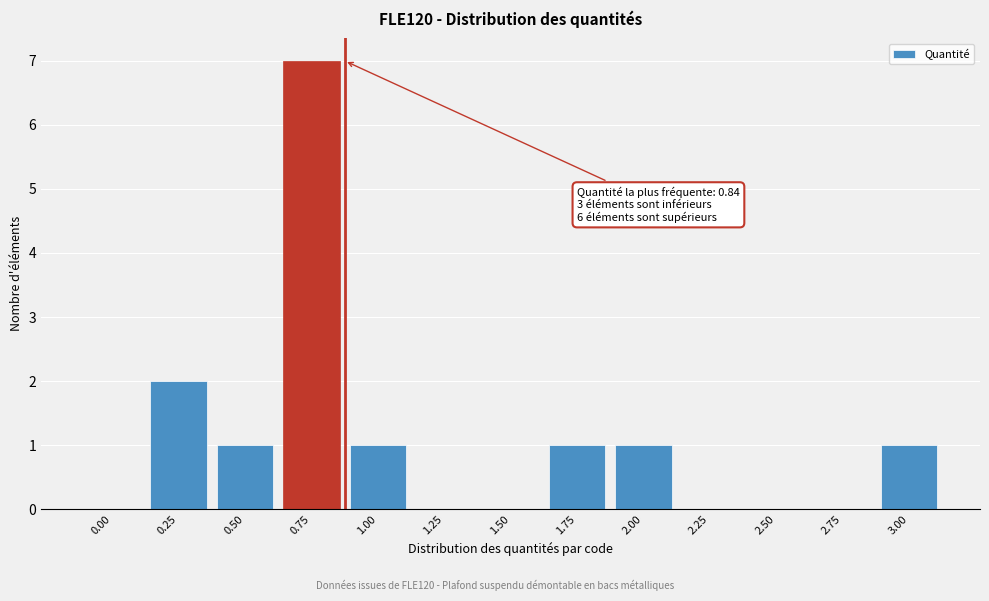

Reading left to right, transcribe all the data shown in this chart.

0.00=0	0.25=2	0.50=1	0.75=7	1.00=1	1.25=0	1.50=0	1.75=1	2.00=1	2.25=0	2.50=0	2.75=0	3.00=1